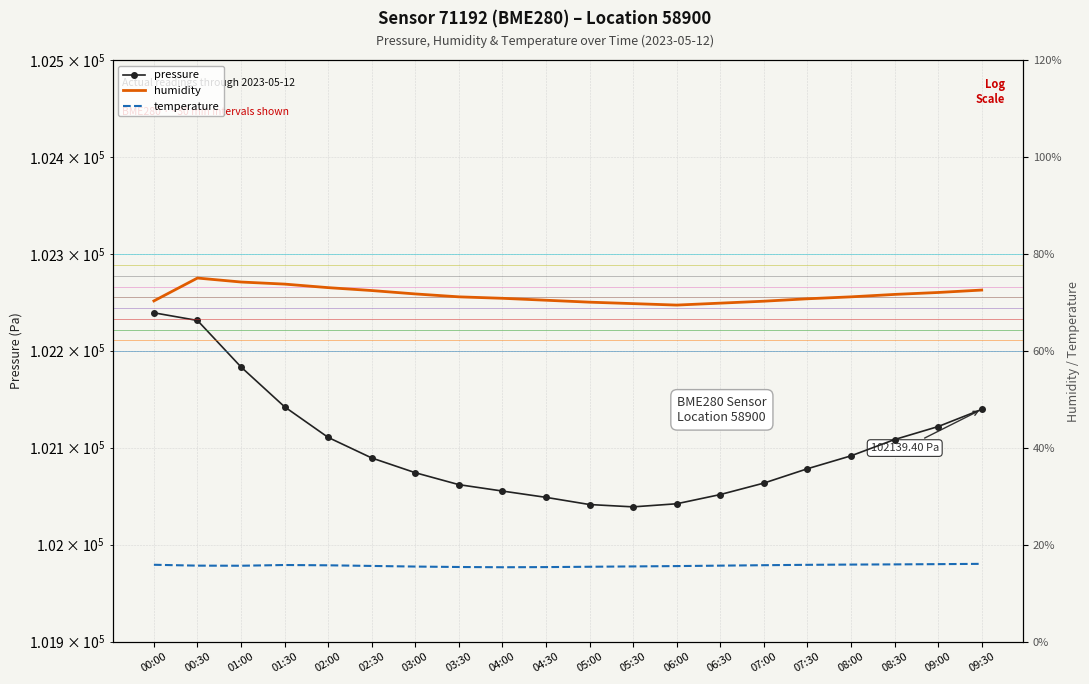

Is it true that pressure equals 137217.7 at 09:00?

False